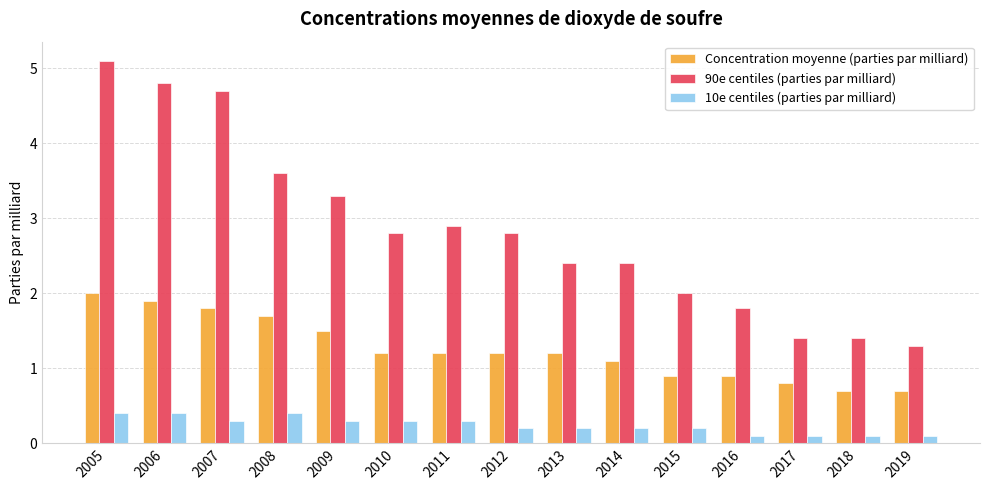

List the series in order of their overall mean, lowest first.

10e centiles (parties par milliard), Concentration moyenne (parties par milliard), 90e centiles (parties par milliard)